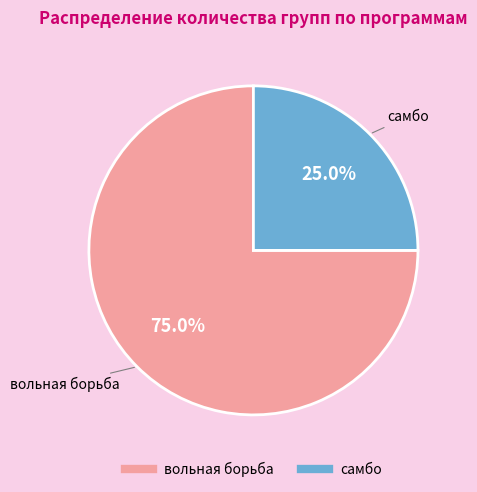

What percentage do вольная борьба and самбо together represent?

100.0%